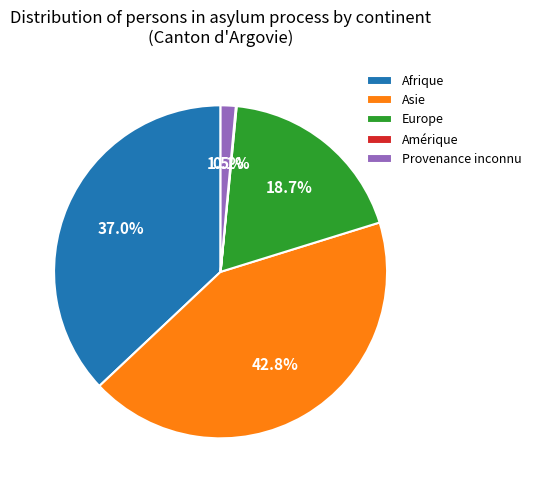

Which slice is the largest?

Asie